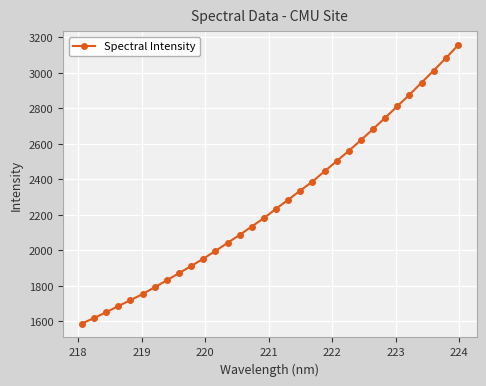

True or false: there are more than 2 points higher than both neighbors.

False